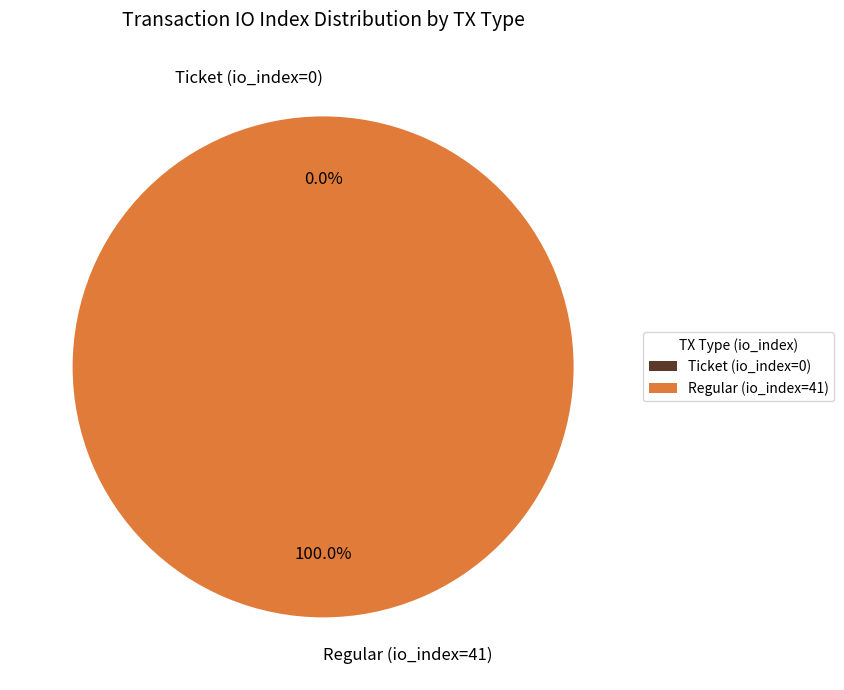

Which category has the smallest portion of the pie?

Ticket (io_index=0)